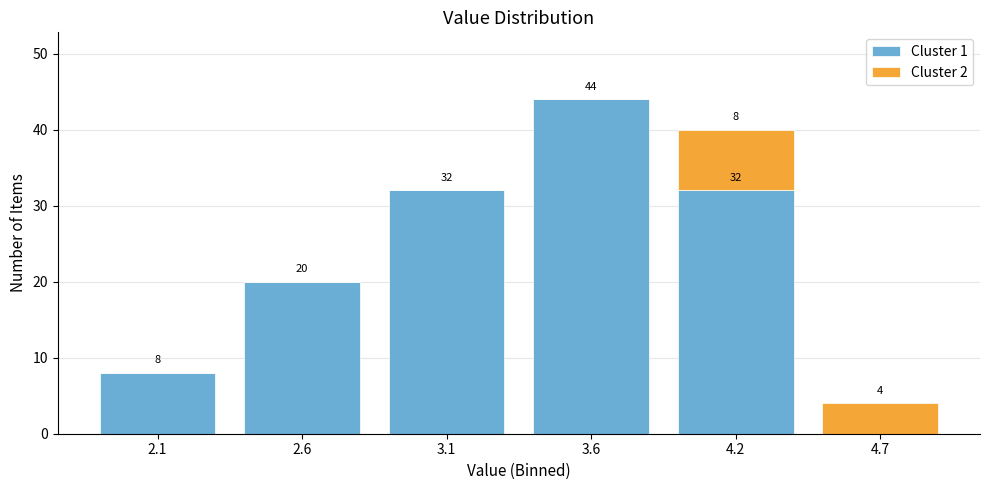

Reading left to right, what are the values for Cluster 1?

2.1=8	2.6=20	3.1=32	3.6=44	4.2=32	4.7=0